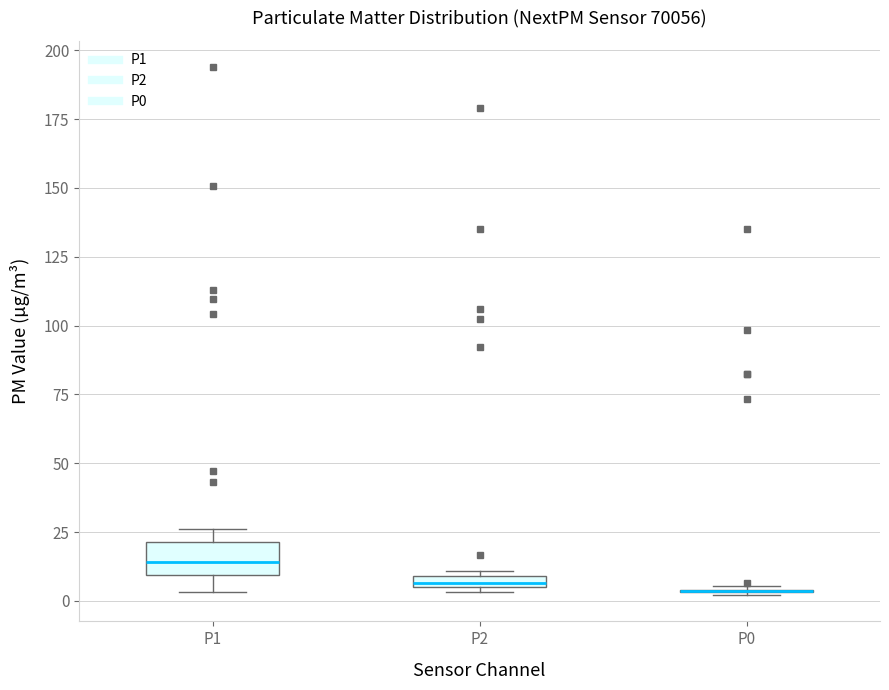

Comparing the boxes themselves (not the whiskers), which one is the tallest?

P1